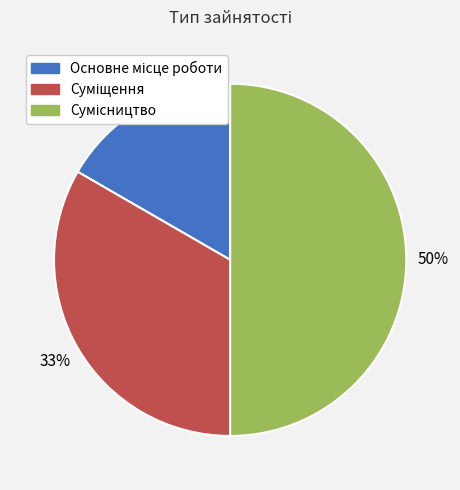

To the nearest percent, what is the difference between the largest and smallest slice percentages?

33%